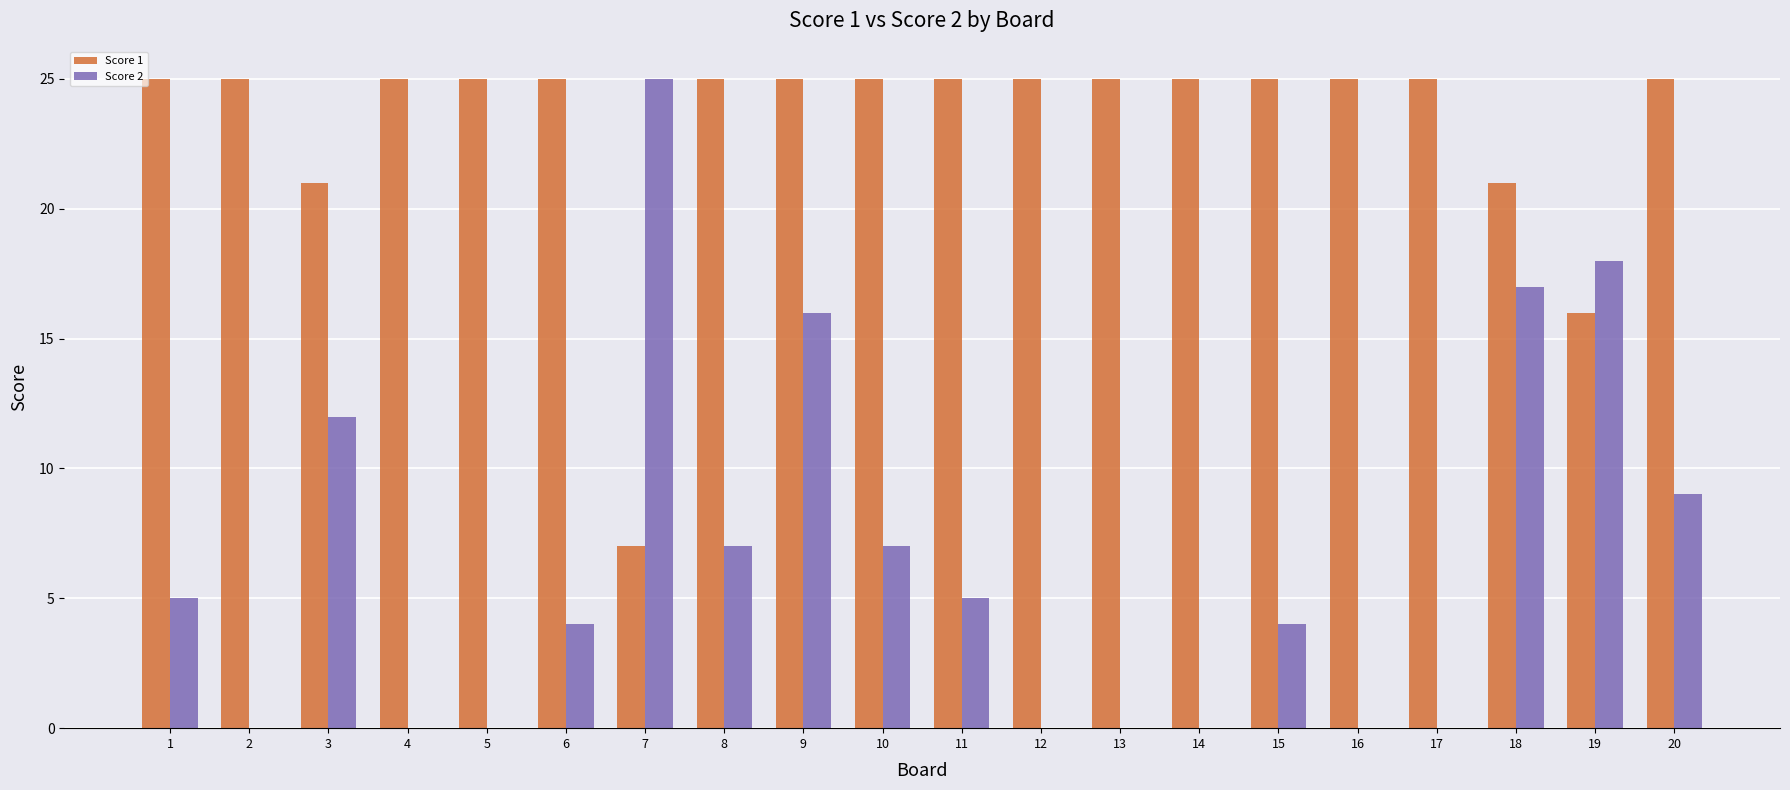

At which label is Score 2 closest to 12?

3